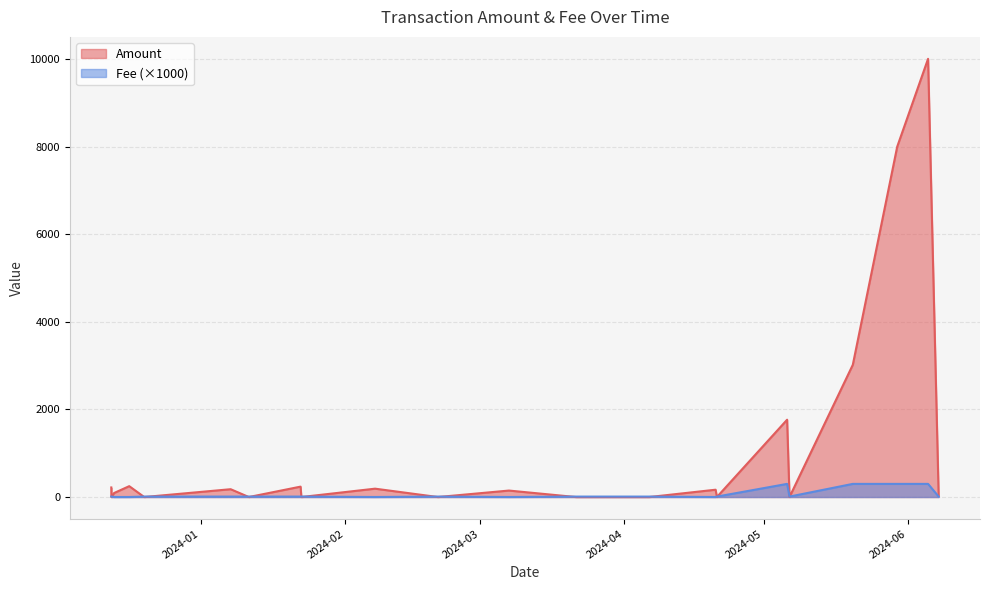

How many lines are shown in the chart?

2